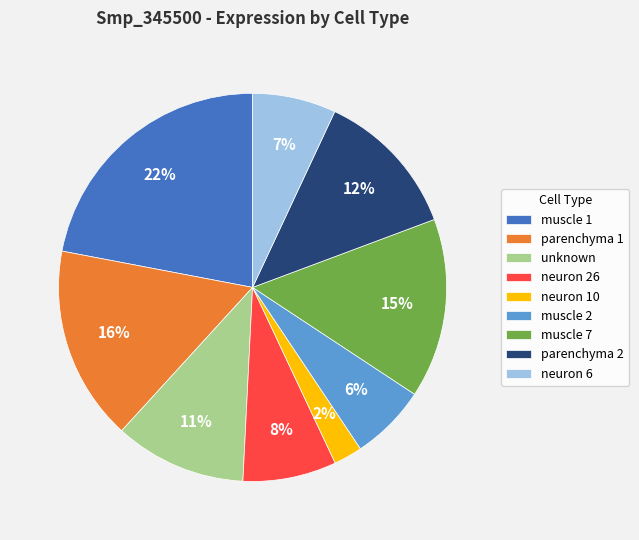

Is neuron 10 the majority of the pie?

No